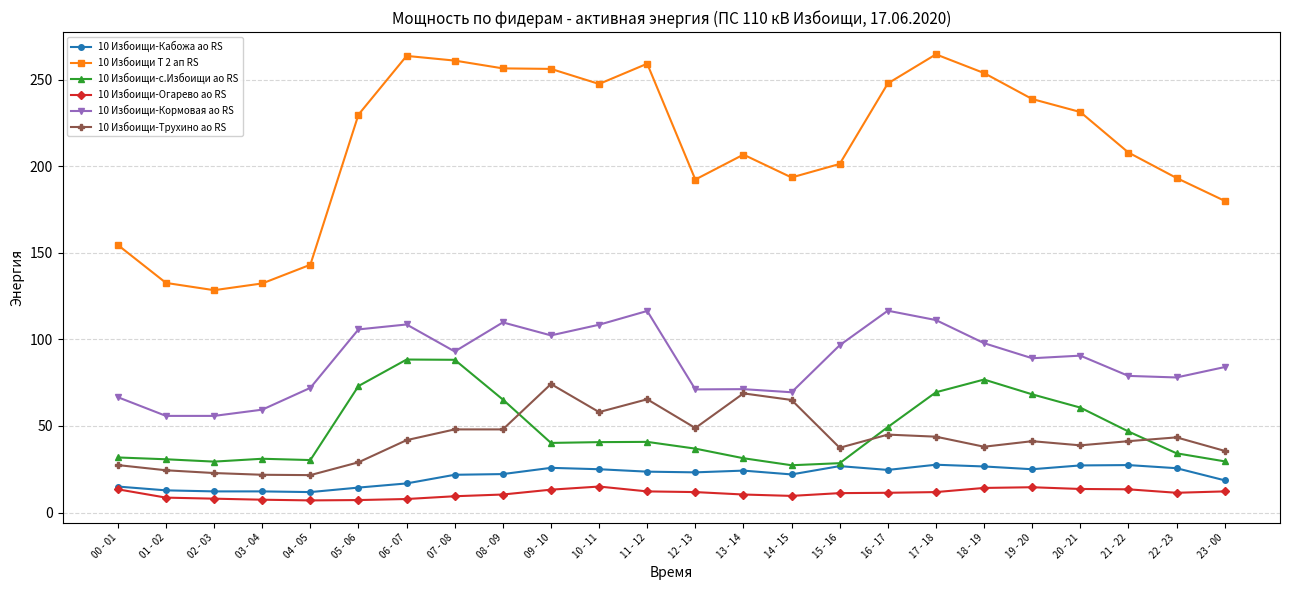

What are all the series names shown in the legend?

10 Избоищи-Кабожа ао RS, 10 Избоищи Т 2 ап RS, 10 Избоищи-с.Избоищи ао RS, 10 Избоищи-Огарево ао RS, 10 Избоищи-Кормовая ао RS, 10 Избоищи-Трухино ао RS